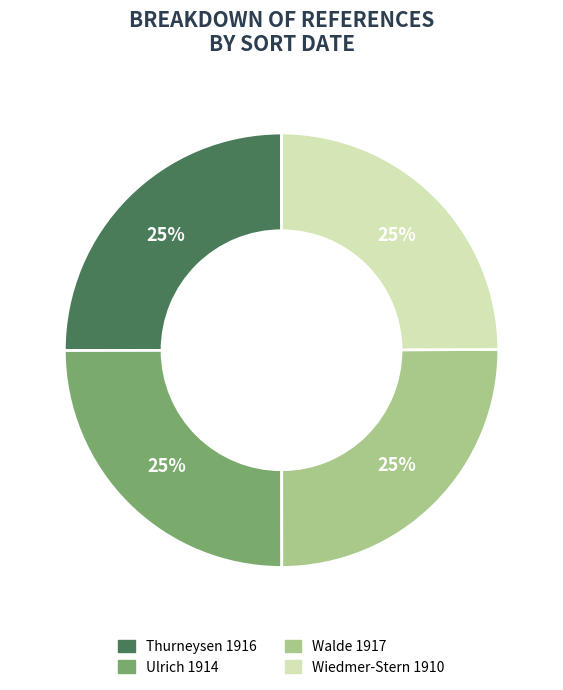

Is it true that Wiedmer-Stern 1910 is 25% of the pie?

True